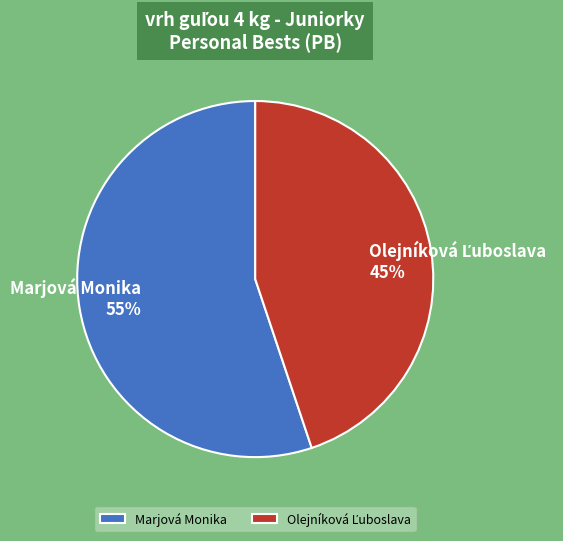

To the nearest percent, what percentage of the pie is Marjová Monika?

55%